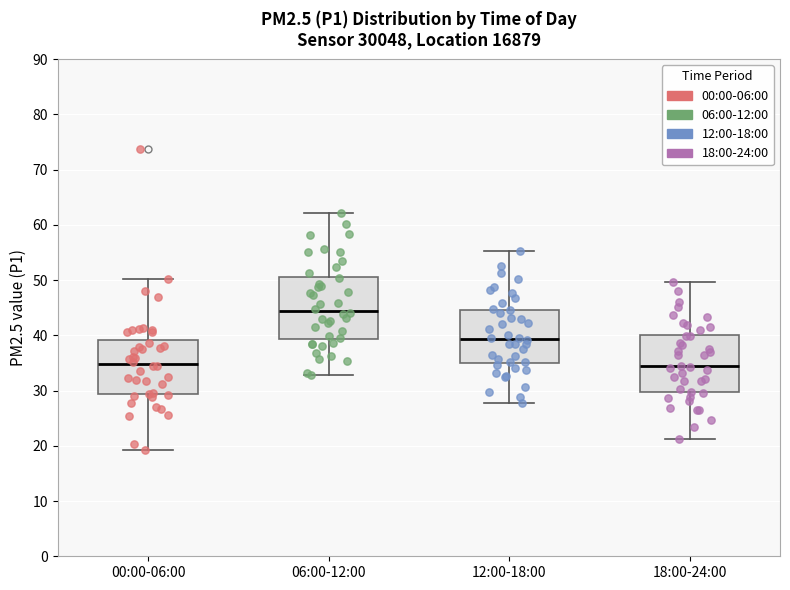

Reading left to right, transcribe this box plot: for each box, give where its median line is, the range the box spans, and where its two whiskers end, as read against the y-axis. The values are not printed on the chart, so give them approximately, as read against the axis.

00:00-06:00: median 35, box 29 to 39, whiskers 19 to 50
06:00-12:00: median 44, box 39 to 51, whiskers 33 to 62
12:00-18:00: median 39, box 35 to 45, whiskers 28 to 55
18:00-24:00: median 34, box 30 to 40, whiskers 21 to 50